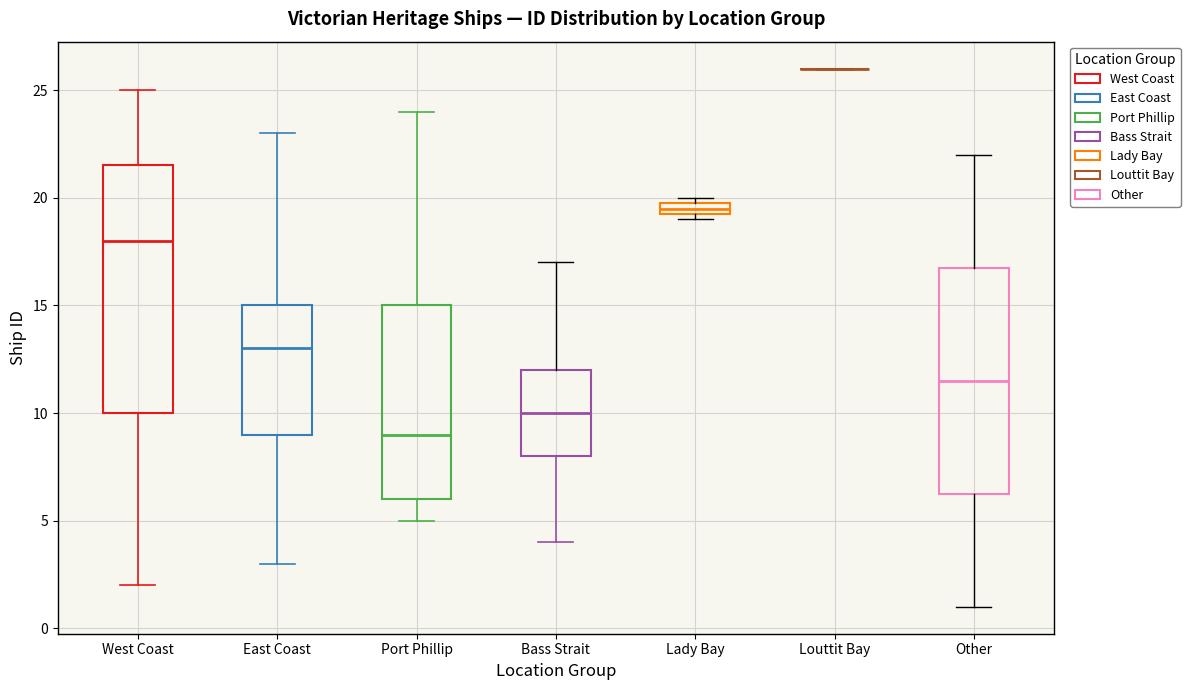

Where does the upper whisker of the box for Port Phillip end on the y-axis? The values are not printed on the chart, so give them approximately, as read against the axis.

24.0